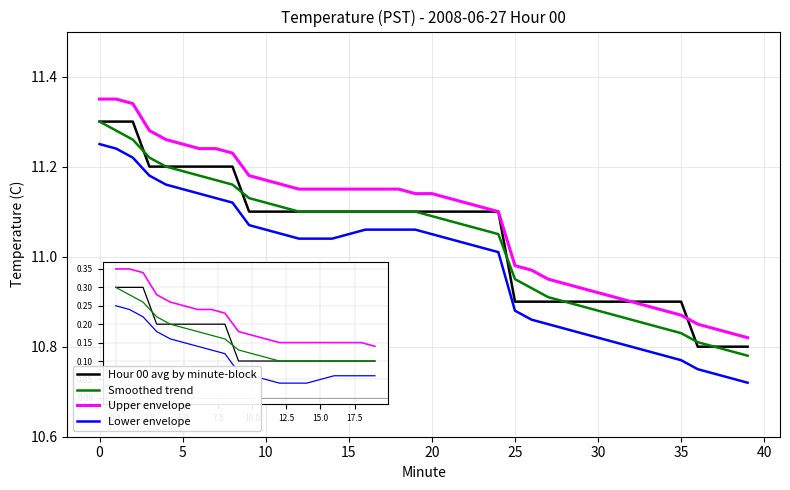

True or false: Upper envelope and Smoothed trend intersect in this chart.

False